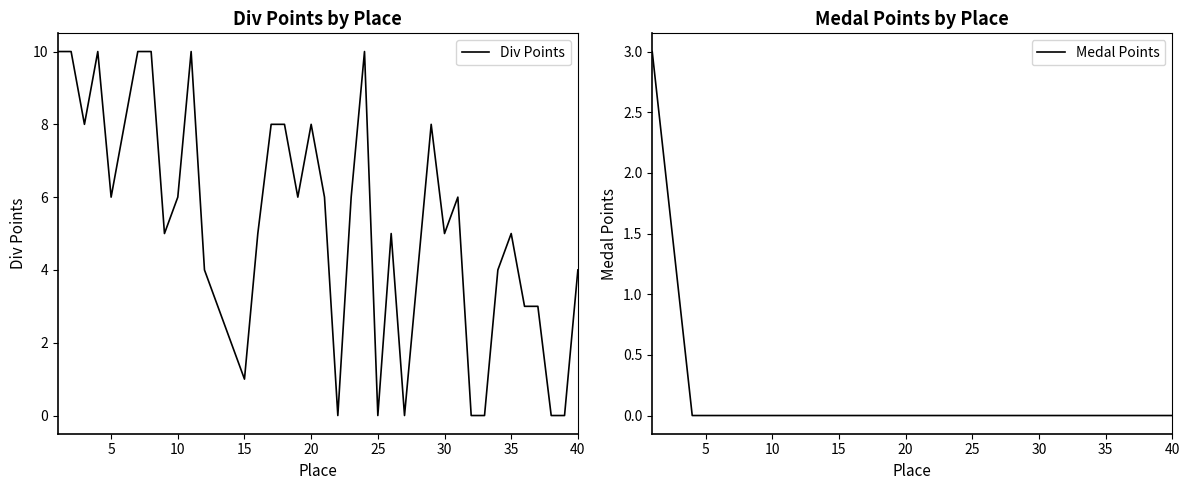

The value of Medal Points at 5 is -2. True or false?

False